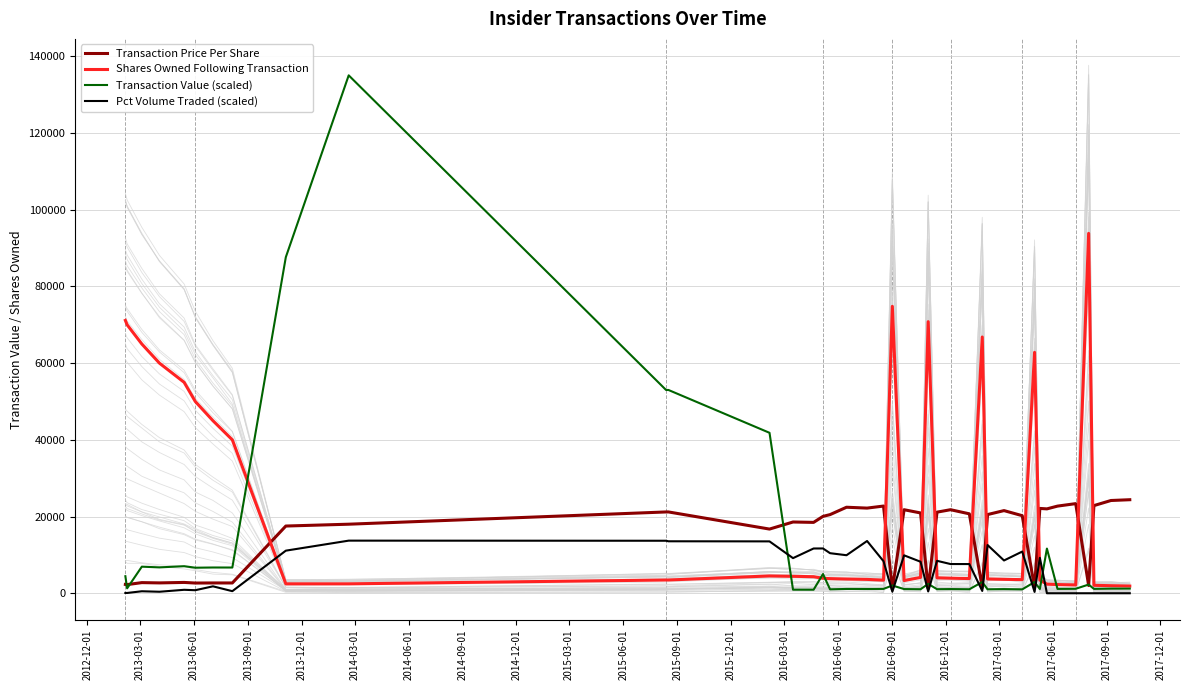

How many times do Shares Owned Following Transaction and Transaction Price Per Share cross each other?

11